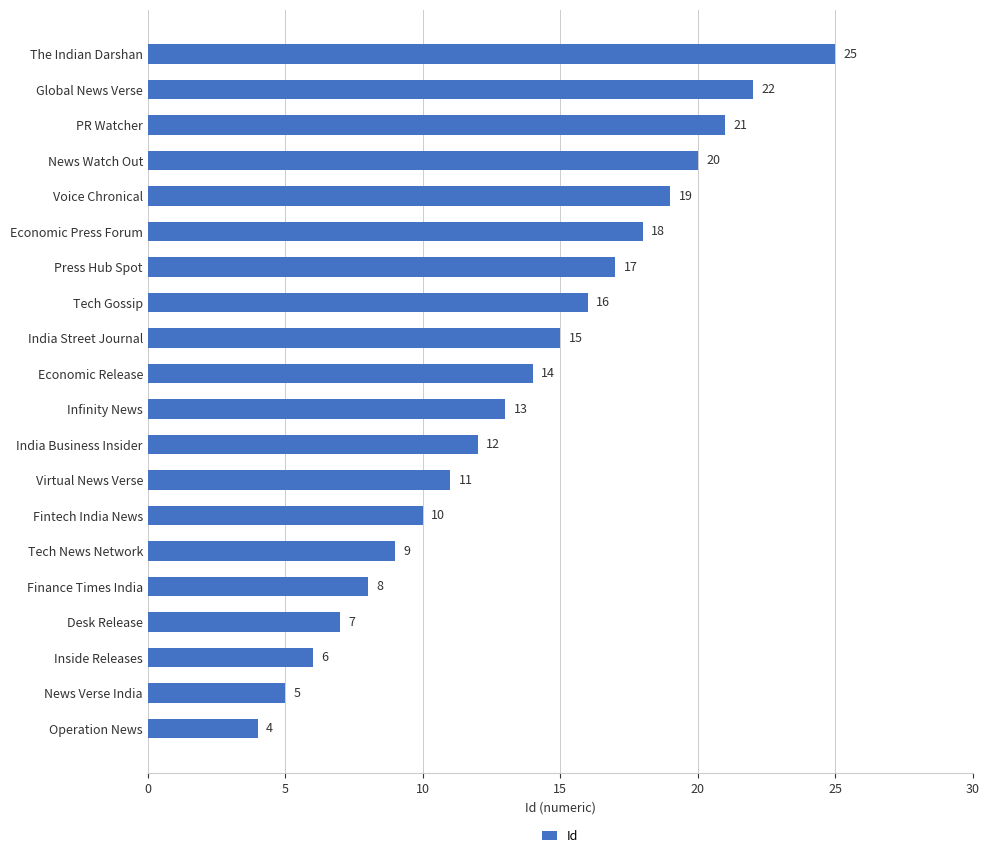

What is the change in value from Economic Release to The Indian Darshan?

+11